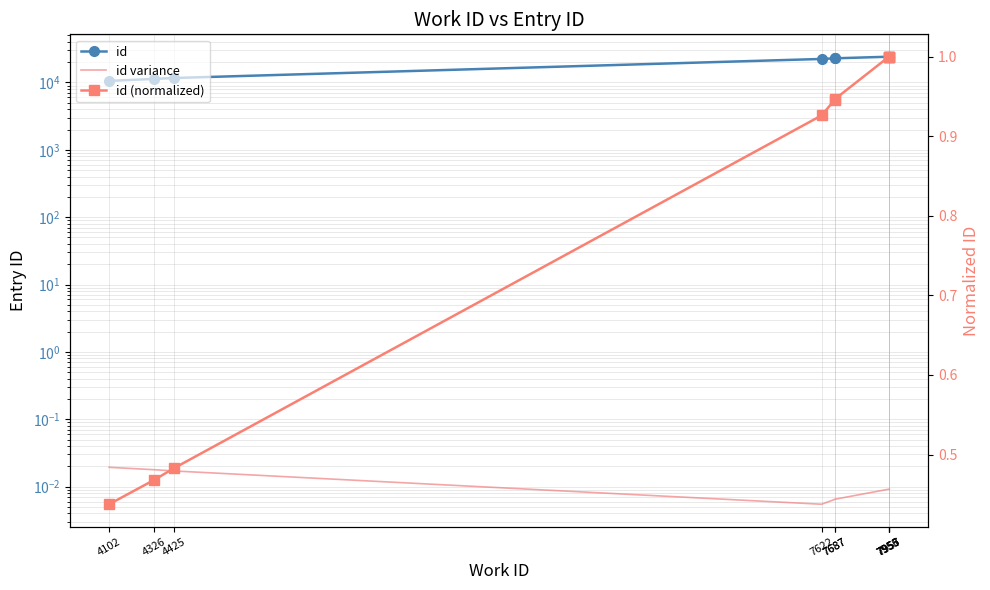

What is the total value across all series at 7622?

22349.9